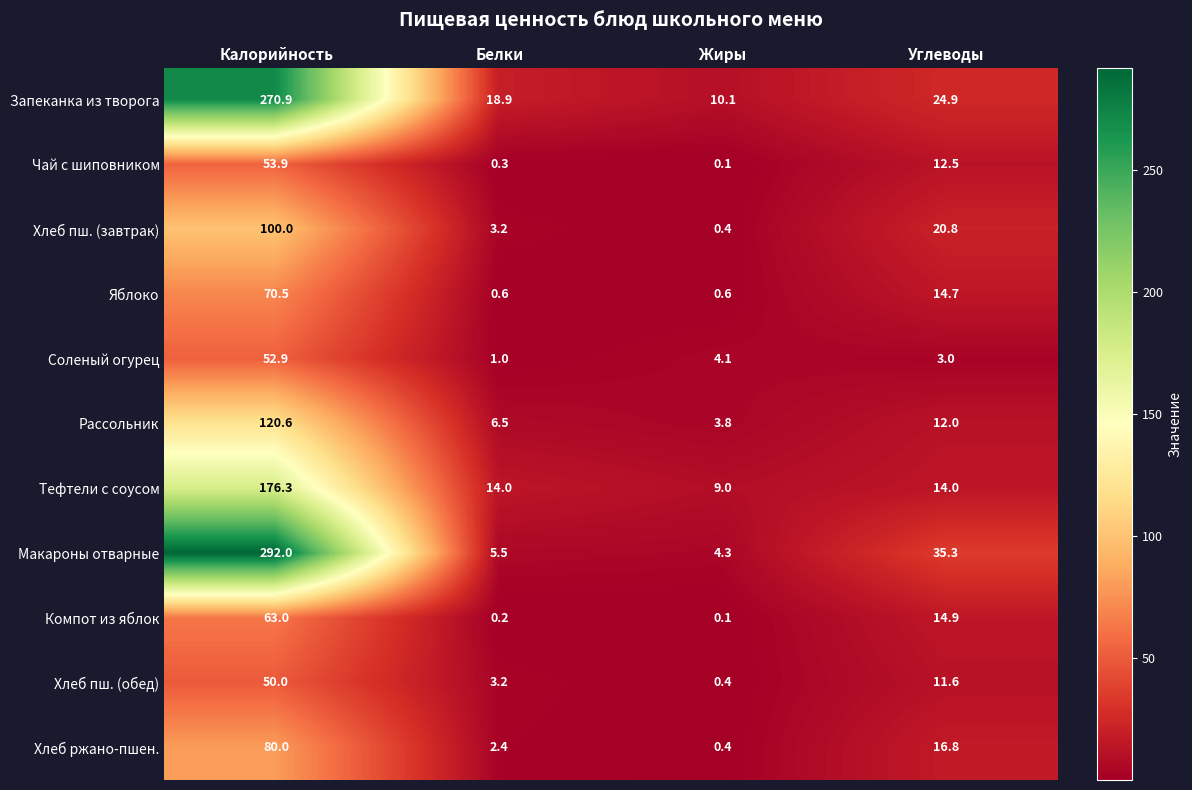

Which series has the largest range (max minus min)?

Макароны отварные